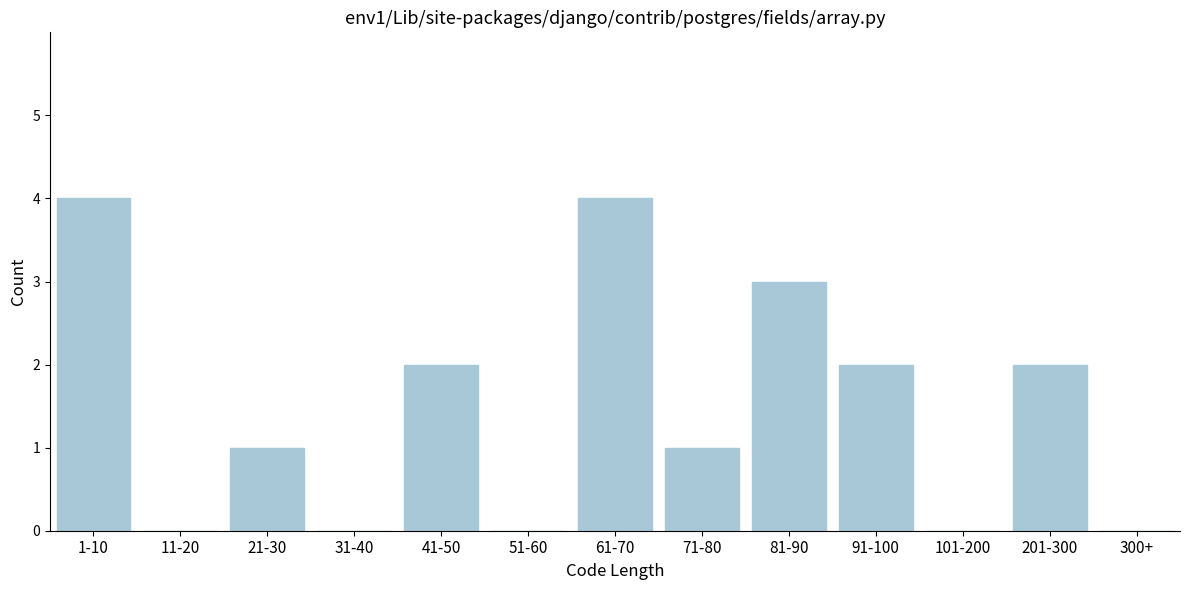

Reading left to right, list all the values displayed in this chart.

1-10=4	11-20=0	21-30=1	31-40=0	41-50=2	51-60=0	61-70=4	71-80=1	81-90=3	91-100=2	101-200=0	201-300=2	300+=0